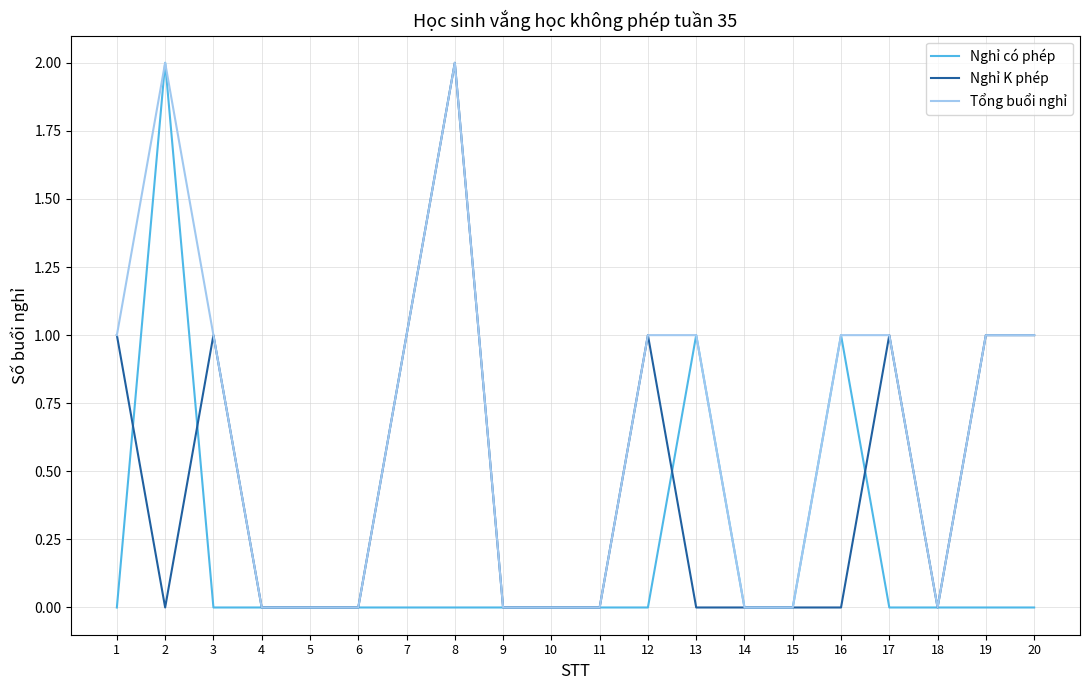

Is the value of Tổng buổi nghỉ at 12 greater than the value of Nghỉ K phép at 11?

Yes